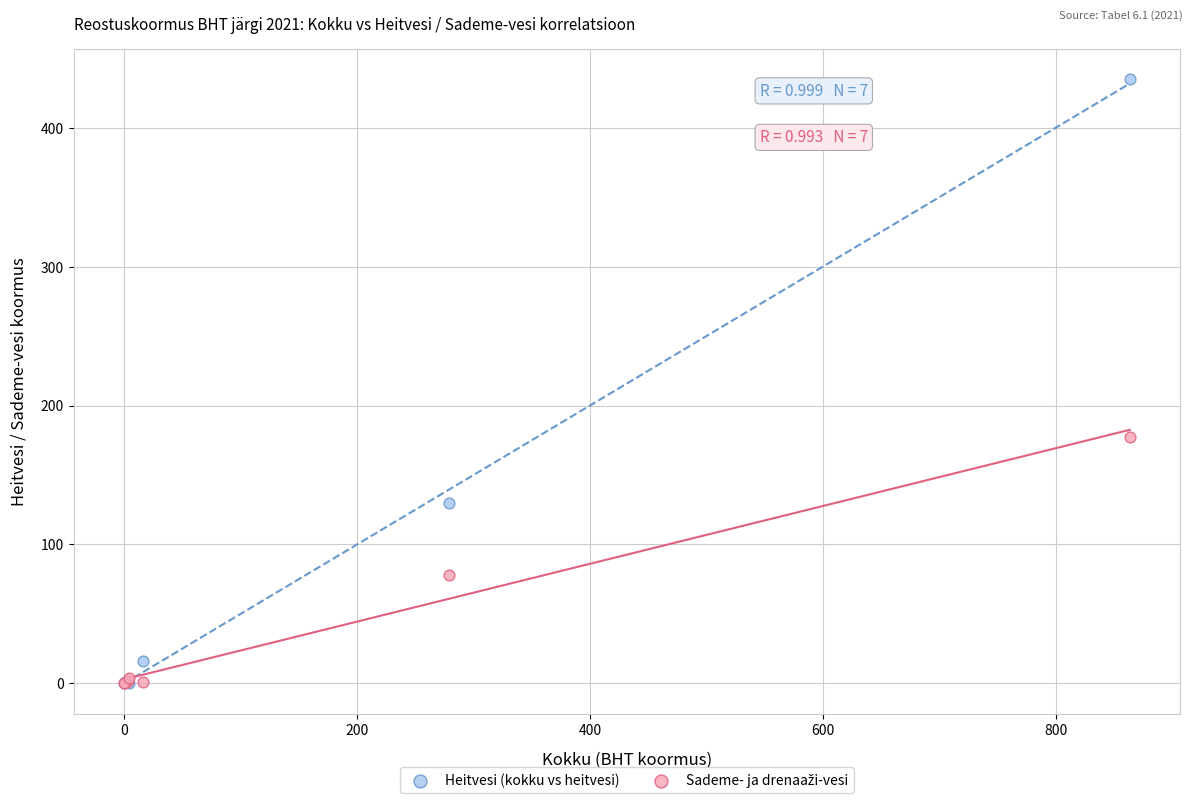

Across all series, what Y value is closest to 217?

177.1